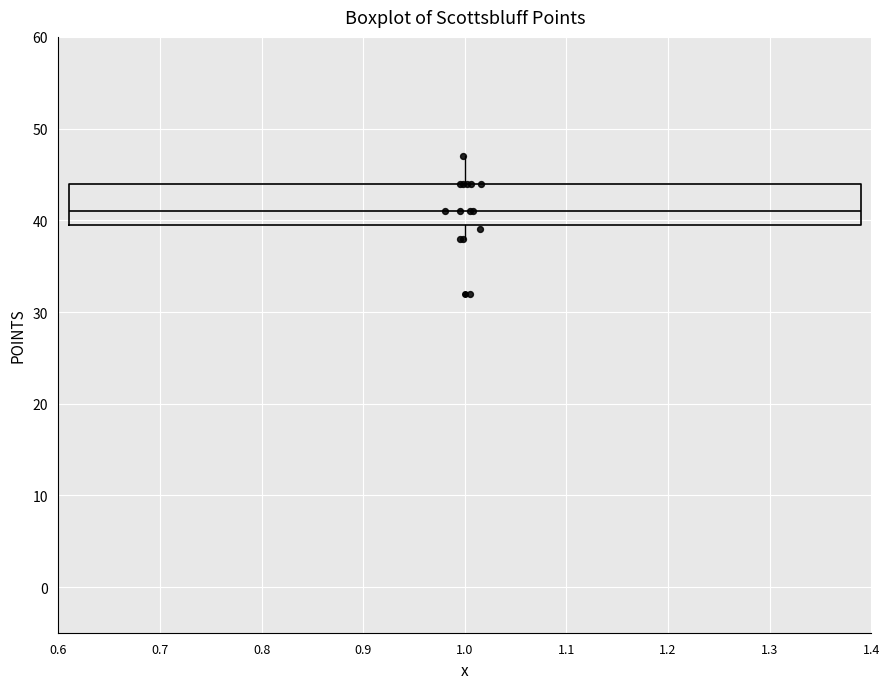

Read this box plot against the y-axis: the position of the median line, the range covered by the box, and the ends of both whiskers. The values are not printed on the chart, so give them approximately, as read against the axis.

median 41, box 40 to 44, whiskers 38 to 47